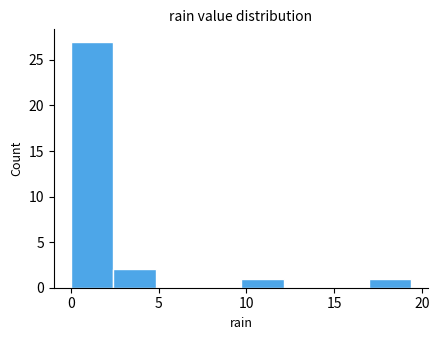

What is the height of the bar covering 17.0 to 19.5 on the x-axis? Neither the bar edges nor the heights are printed on the chart, so give them approximately, as read against the axes.

1